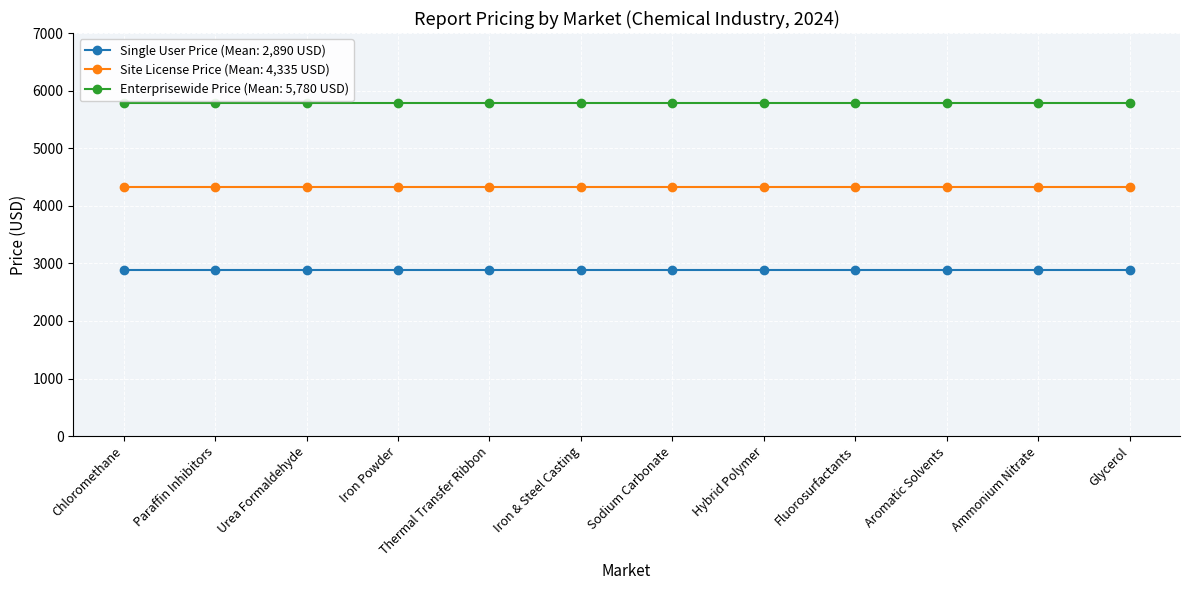

At Urea Formaldehyde, list the series in order from largest to smallest.

Enterprisewide Price, Site License Price, Single User Price